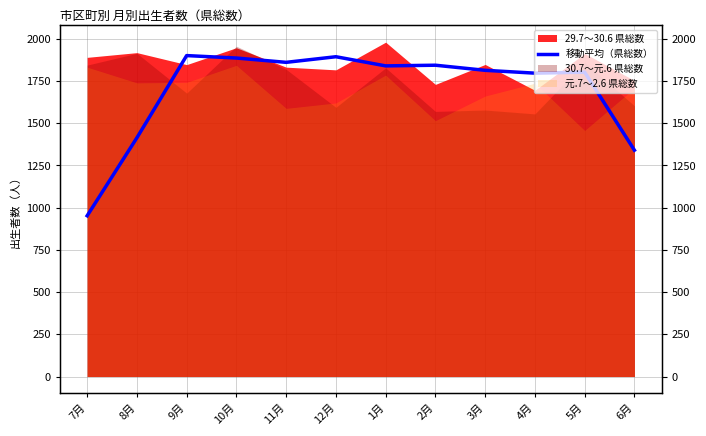

List the labels in order of value, largest first.

9月, 12月, 10月, 11月, 2月, 1月, 3月, 5月, 4月, 8月, 6月, 7月